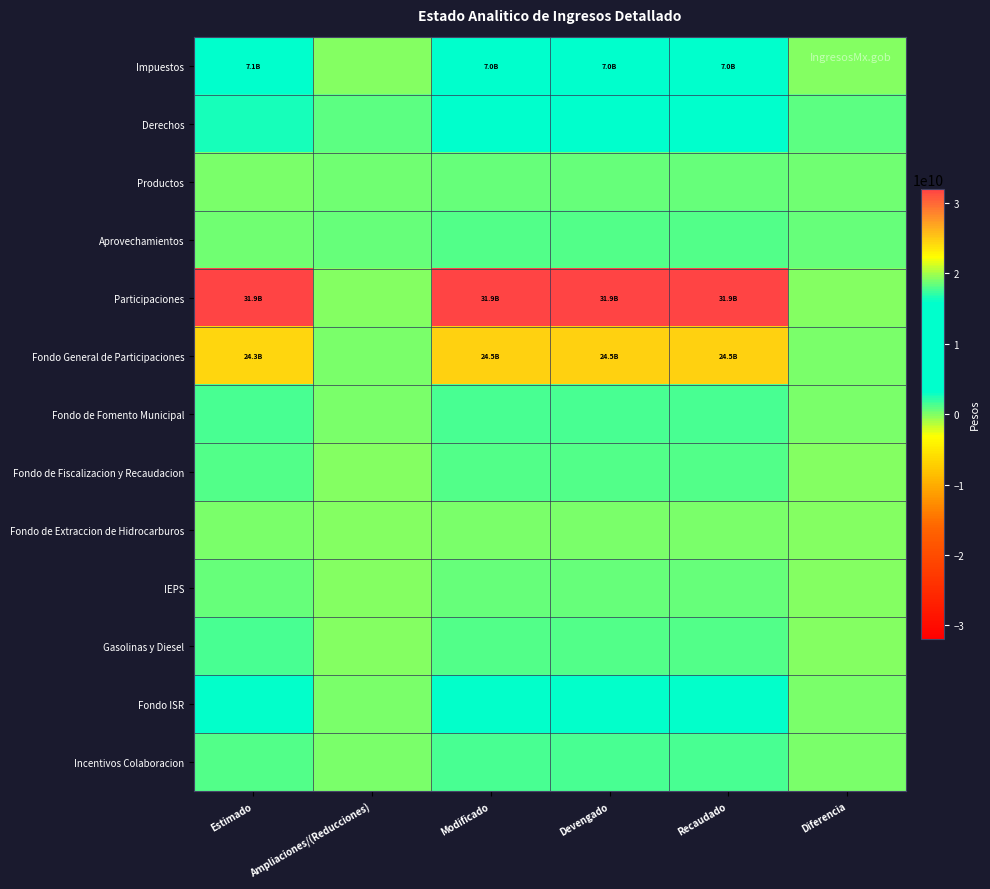

Reading left to right, what are all the values shown in this chart?

Impuestos: Estimado=7108479303	Ampliaciones/(Reducciones)=-123883883	Modificado=6984595420	Devengado=6984595420	Recaudado=6984595420	Diferencia=-123883883
Derechos: Estimado=2539812684	Ampliaciones/(Reducciones)=791952675	Modificado=3331765359	Devengado=3331765359	Recaudado=3331765359	Diferencia=791952675
Productos: Estimado=210611205	Ampliaciones/(Reducciones)=416285059	Modificado=626896264	Devengado=626896264	Recaudado=626896264	Diferencia=416285059
Aprovechamientos: Estimado=488332194	Ampliaciones/(Reducciones)=726138476	Modificado=1214470670	Devengado=1214470670	Recaudado=1214470670	Diferencia=726138476
Participaciones: Estimado=31918240200	Ampliaciones/(Reducciones)=-27712247	Modificado=31890527953	Devengado=31890527953	Recaudado=31890527953	Diferencia=-27712247
Fondo General de Participaciones: Estimado=24346161327	Ampliaciones/(Reducciones)=149086079	Modificado=24495247406	Devengado=24495247406	Recaudado=24495247406	Diferencia=149086079
Fondo de Fomento Municipal: Estimado=1272192740	Ampliaciones/(Reducciones)=45826121	Modificado=1318018861	Devengado=1318018861	Recaudado=1318018861	Diferencia=45826121
Fondo de Fiscalizacion y Recaudacion: Estimado=1196812981	Ampliaciones/(Reducciones)=-63823204	Modificado=1132989777	Devengado=1132989777	Recaudado=1132989777	Diferencia=-63823204
Fondo de Extraccion de Hidrocarburos: Estimado=149552435	Ampliaciones/(Reducciones)=-19385525	Modificado=130166910	Devengado=130166910	Recaudado=130166910	Diferencia=-19385525
IEPS: Estimado=543983987	Ampliaciones/(Reducciones)=-16977712	Modificado=527006275	Devengado=527006275	Recaudado=527006275	Diferencia=-16977712
Gasolinas y Diesel: Estimado=1300903497	Ampliaciones/(Reducciones)=-198547418	Modificado=1102356079	Devengado=1102356079	Recaudado=1102356079	Diferencia=-198547418
Fondo ISR: Estimado=3108633233	Ampliaciones/(Reducciones)=76109412	Modificado=3184742645	Devengado=3184742645	Recaudado=3184742645	Diferencia=76109412
Incentivos Colaboracion: Estimado=1132725834	Ampliaciones/(Reducciones)=193106647	Modificado=1325832481	Devengado=1325832481	Recaudado=1325832481	Diferencia=193106647